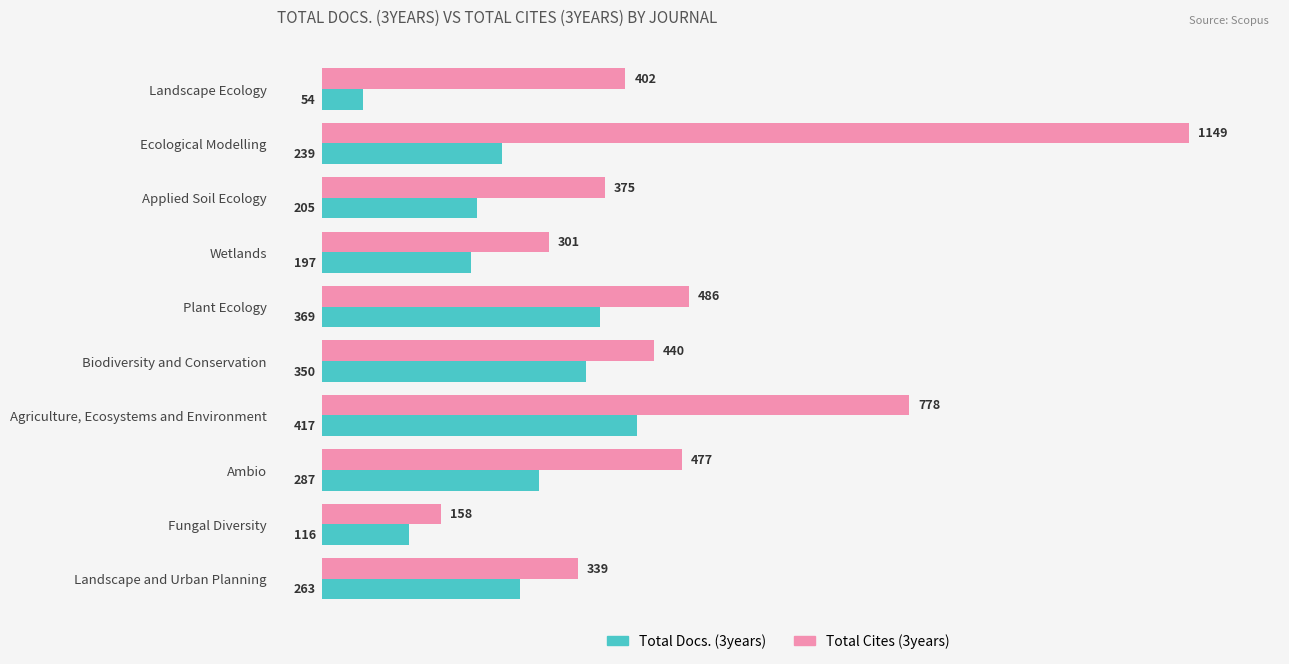

What is the greatest value displayed?

1149